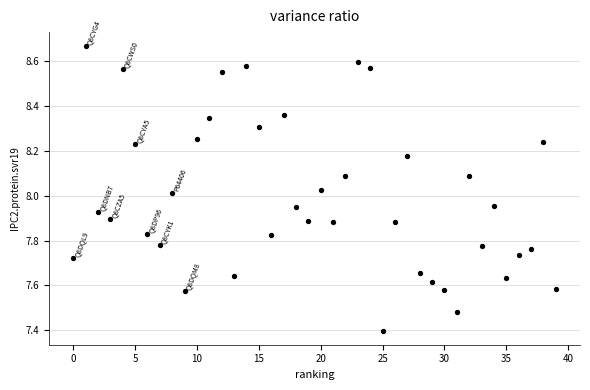

What is the range of Y values (max minus min)?

1.3